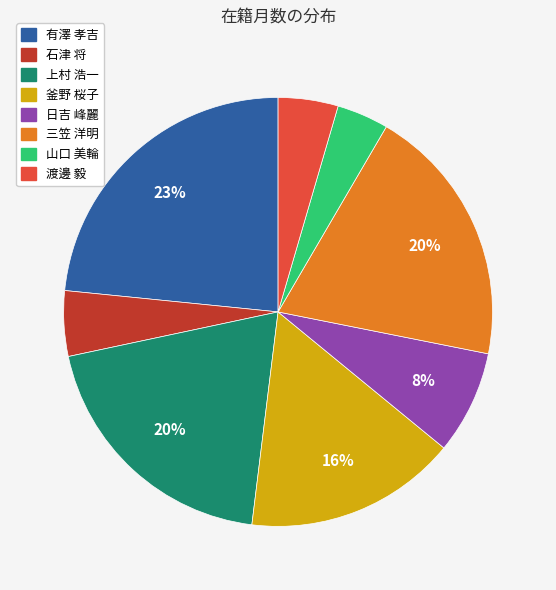

The 渡邊 毅 slice represents 5% of the pie. True or false?

True